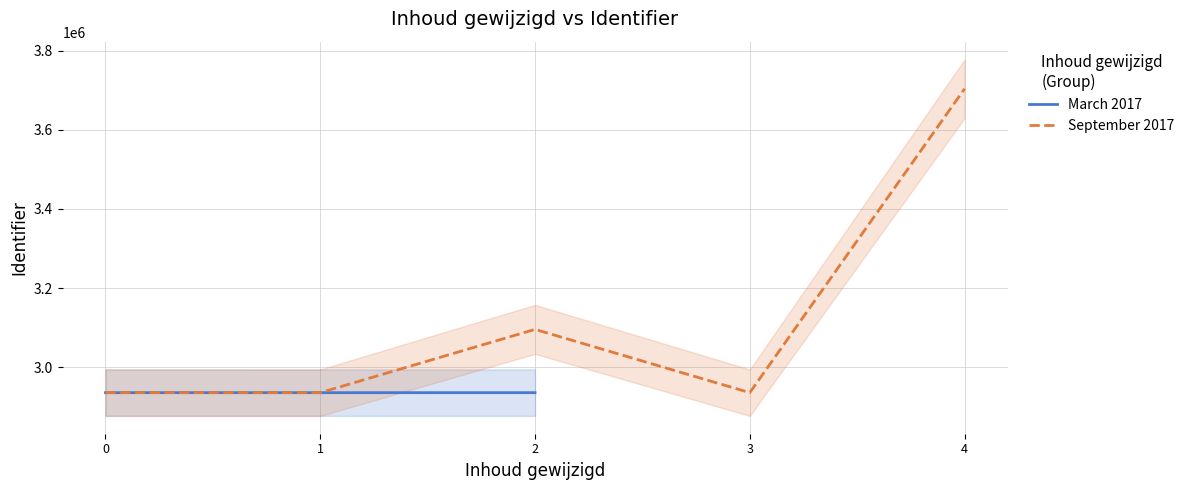

Reading right to left, list all the values displayed in this chart.

2017-03-13=2935733	2017-09-27=3703806	2017-09-27=2935740	2017-09-27=3095679	2017-03-13=2935737	2017-09-27=2935734	2017-03-13=2935768	2017-09-27=2935729